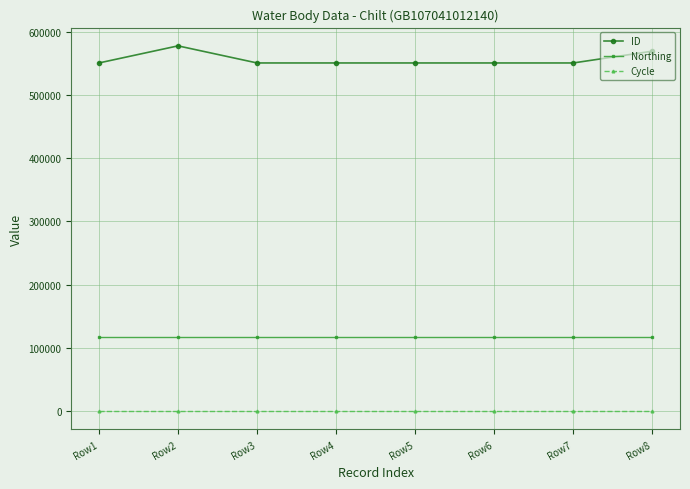

Which category has the highest value across all series?

Row2